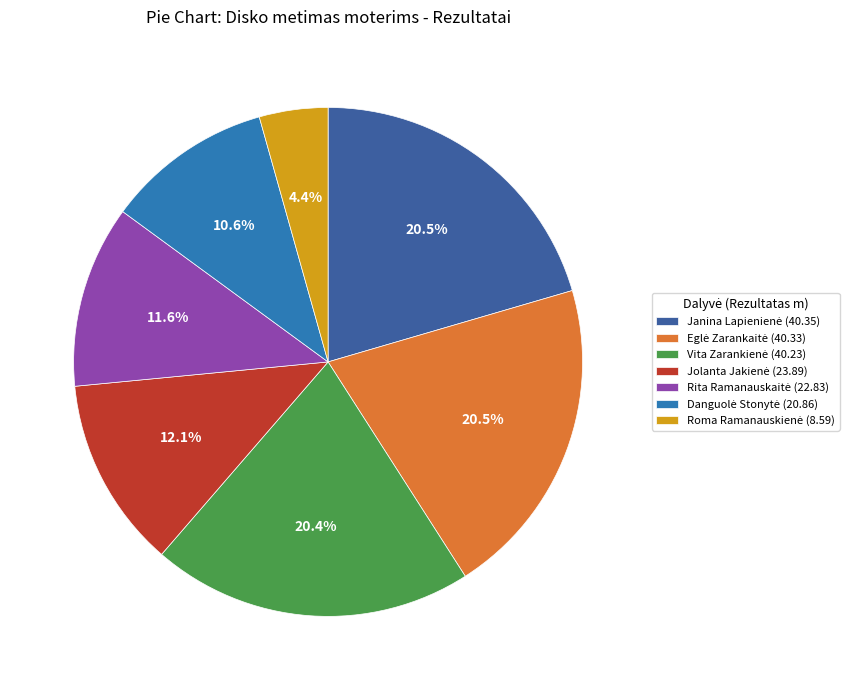

Count the number of slices in the pie.

7